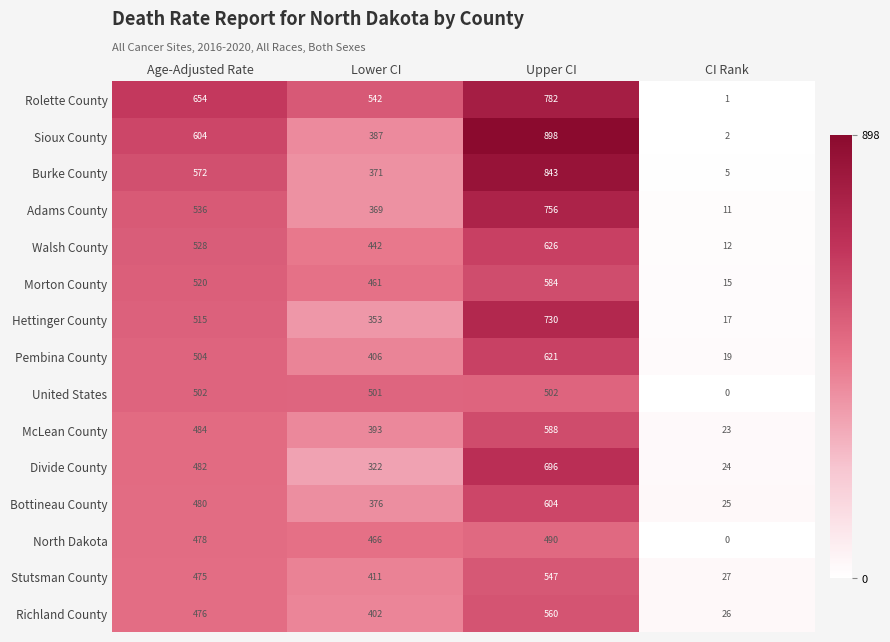

Count the number of data series in this chart.

15